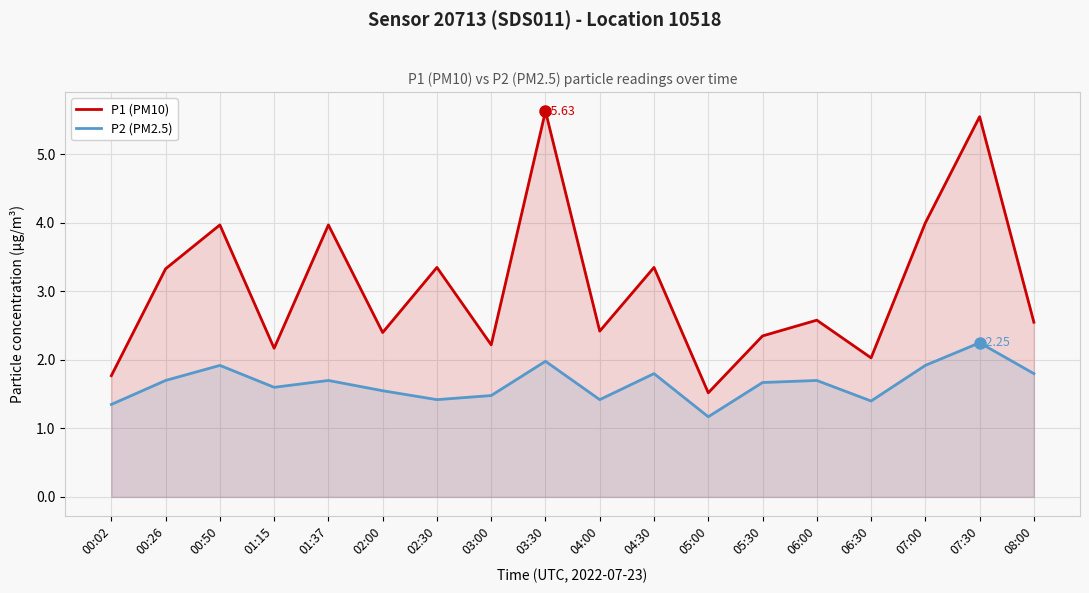

Reading left to right, list all the values displayed in this chart.

P1 (PM10): 00:02=1.8	00:26=3.3	00:50=4.0	01:15=2.2	01:37=4.0	02:00=2.4	02:30=3.4	03:00=2.2	03:30=5.6	04:00=2.4	04:30=3.4	05:00=1.5	05:30=2.4	06:00=2.6	06:30=2.0	07:00=4.0	07:30=5.5	08:00=2.5
P2 (PM2.5): 00:02=1.4	00:26=1.7	00:50=1.9	01:15=1.6	01:37=1.7	02:00=1.6	02:30=1.4	03:00=1.5	03:30=2.0	04:00=1.4	04:30=1.8	05:00=1.2	05:30=1.7	06:00=1.7	06:30=1.4	07:00=1.9	07:30=2.2	08:00=1.8